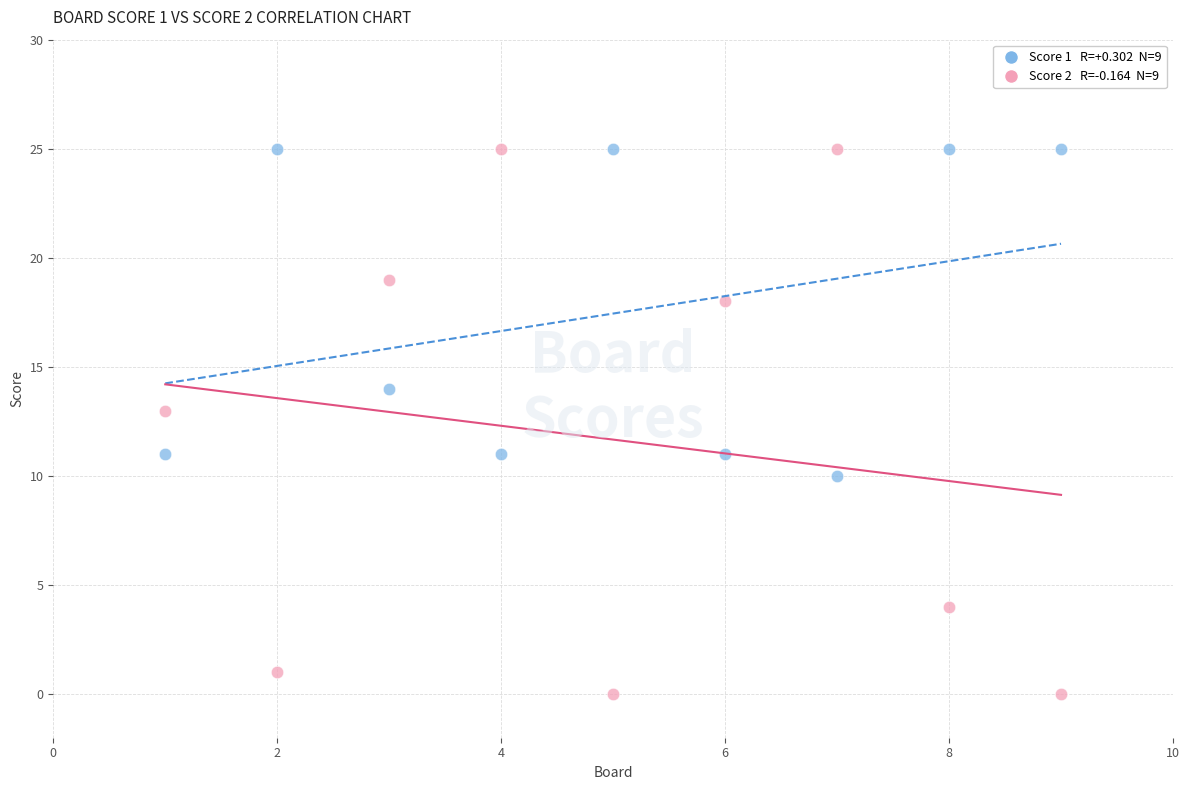

Across all data points, what is the range of Y values (max minus min)?

25